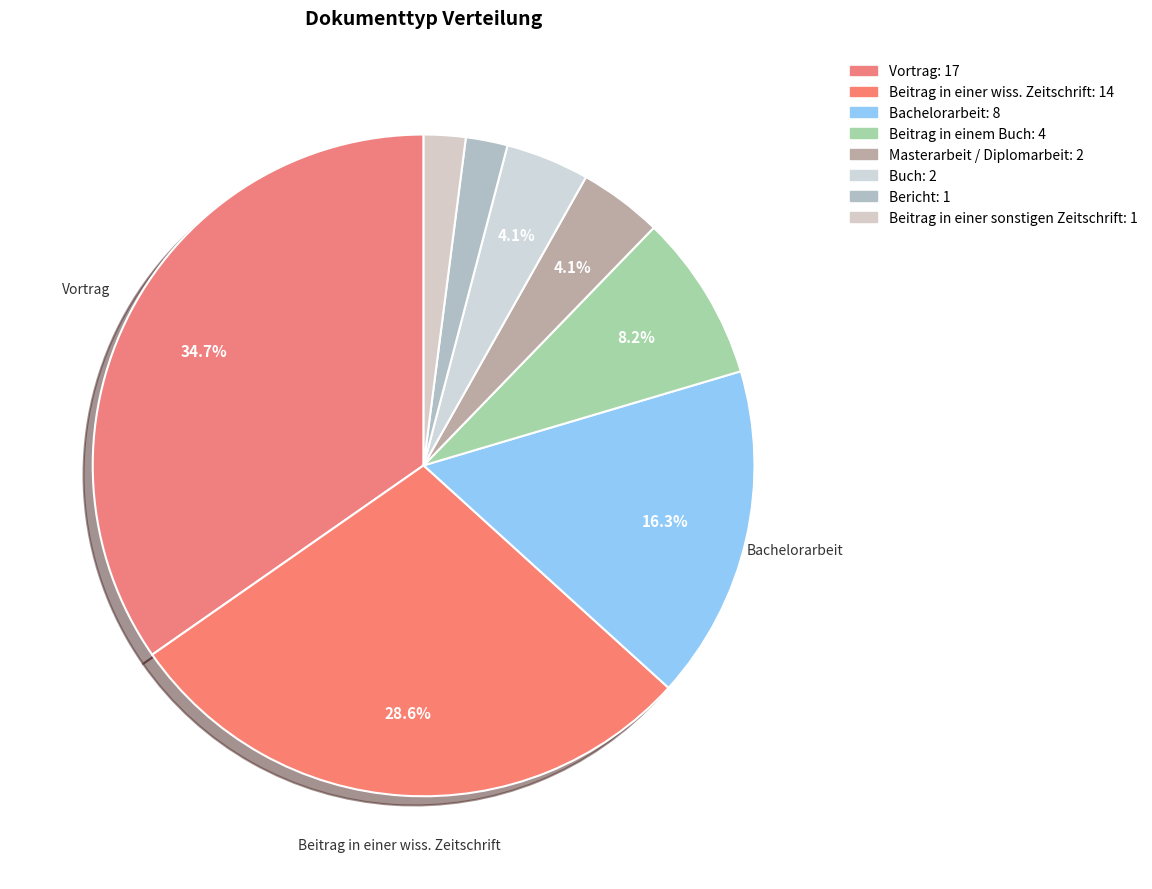

To the nearest percent, what is the average slice percentage?

12%